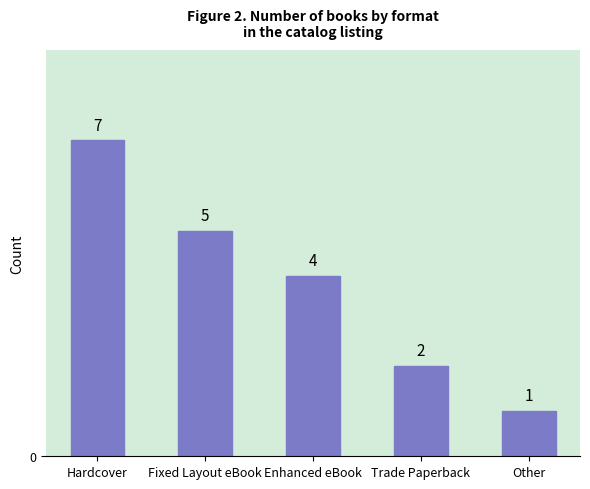

Count the values in the range 2 to 5.

3